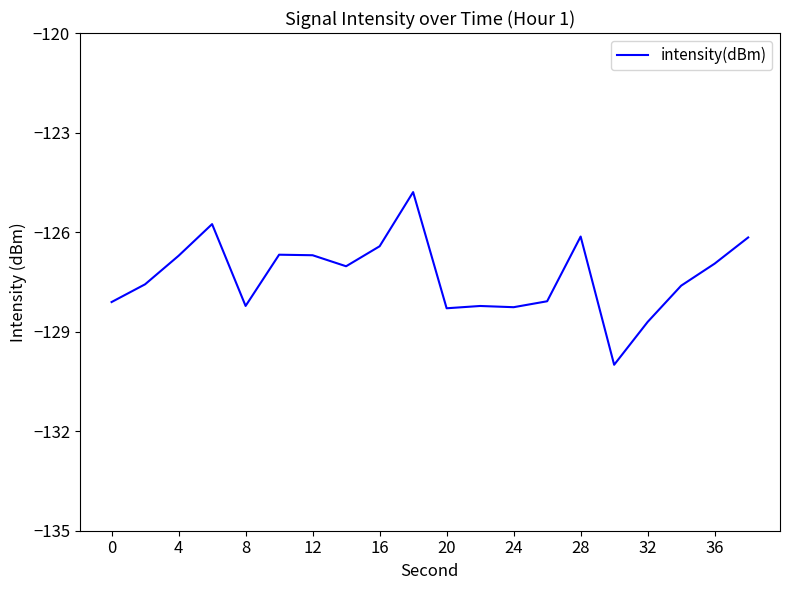

What is the smallest value displayed?

-130.0